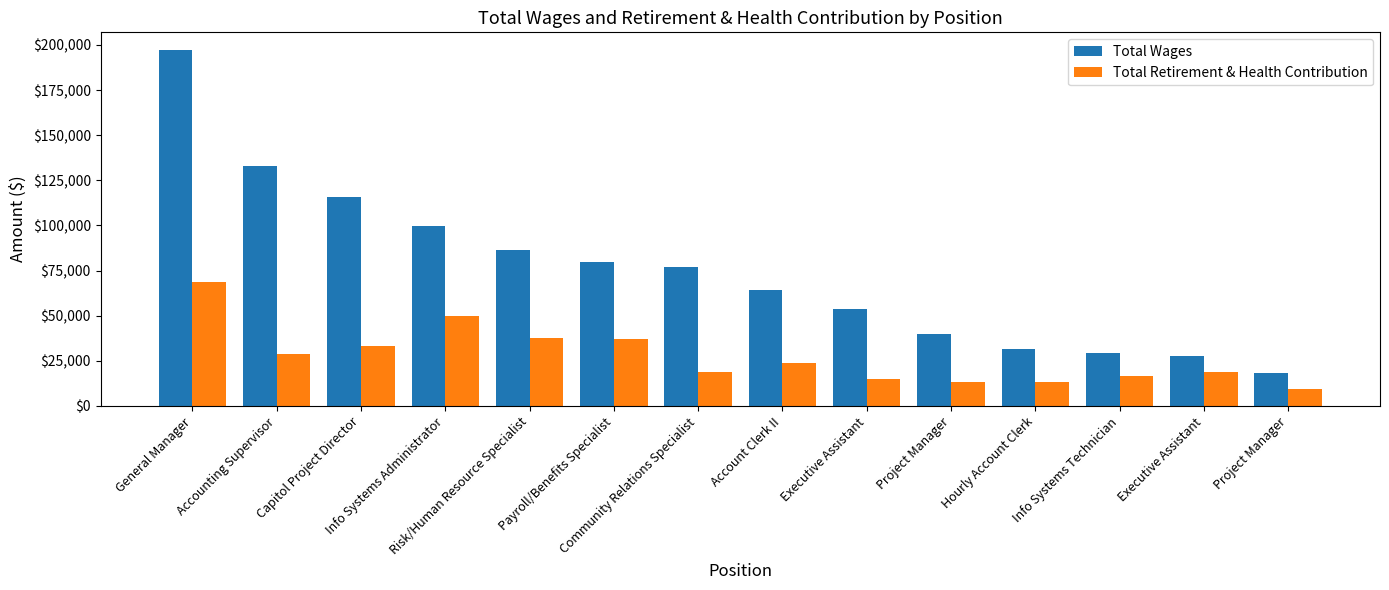

How many distinct data groups are displayed?

2